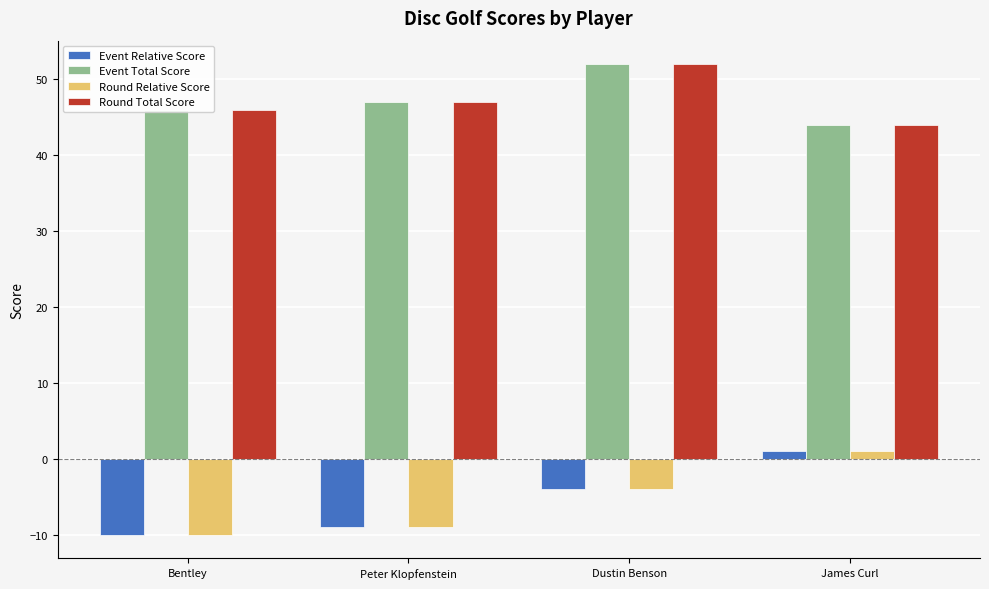

Reading left to right, extract all data points from this chart.

Event Relative Score: -10	-9	-4	1
Event Total Score: 46	47	52	44
Round Relative Score: -10	-9	-4	1
Round Total Score: 46	47	52	44